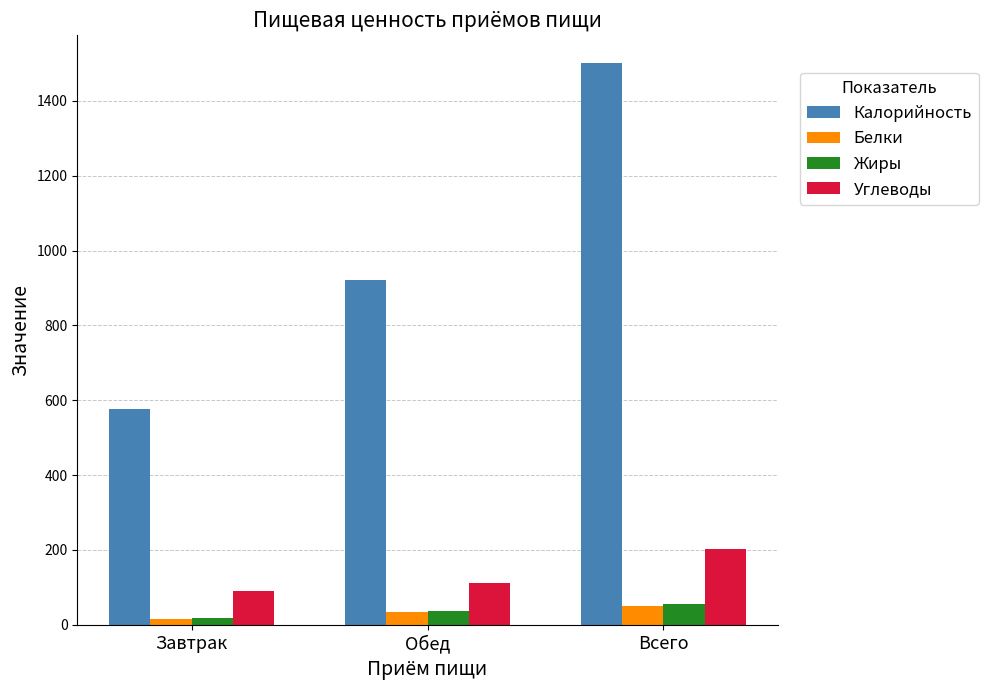

Which category has the lowest value across all series?

Завтрак